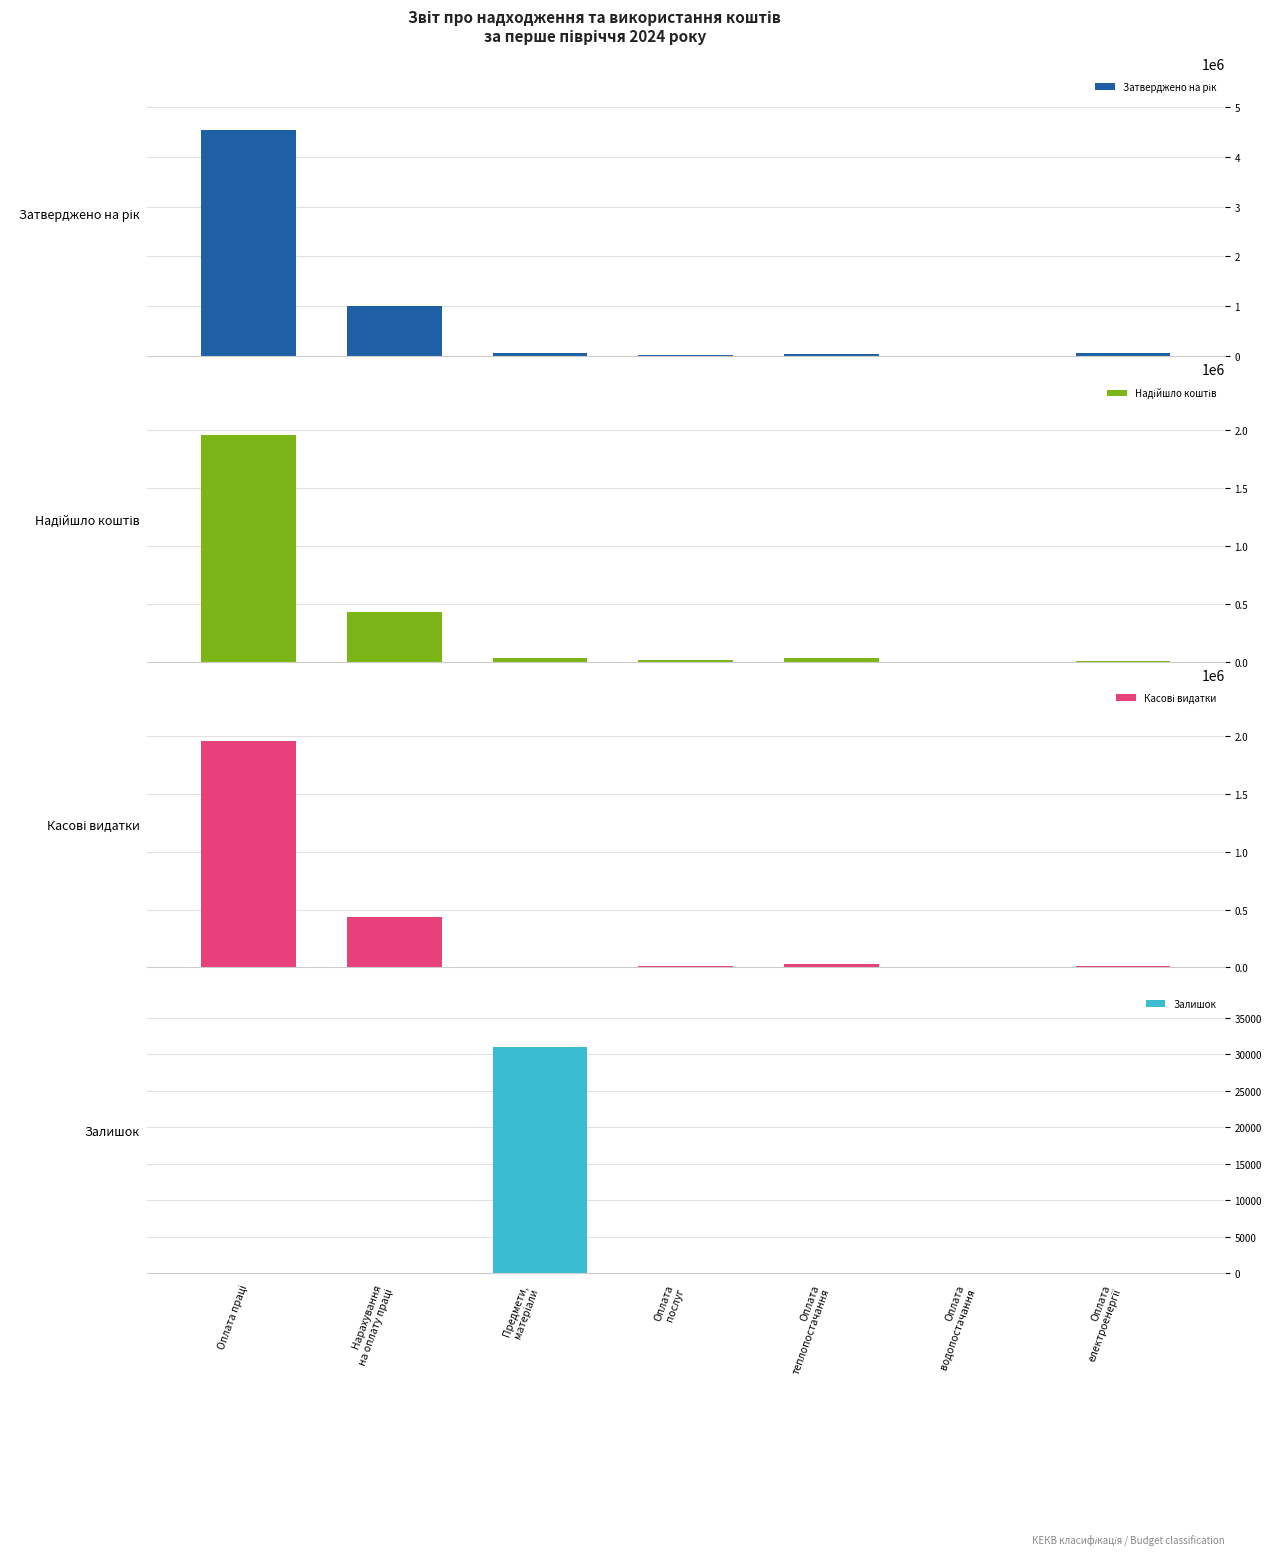

Which category has the highest value in the Надійшло коштів series?

Оплата праці